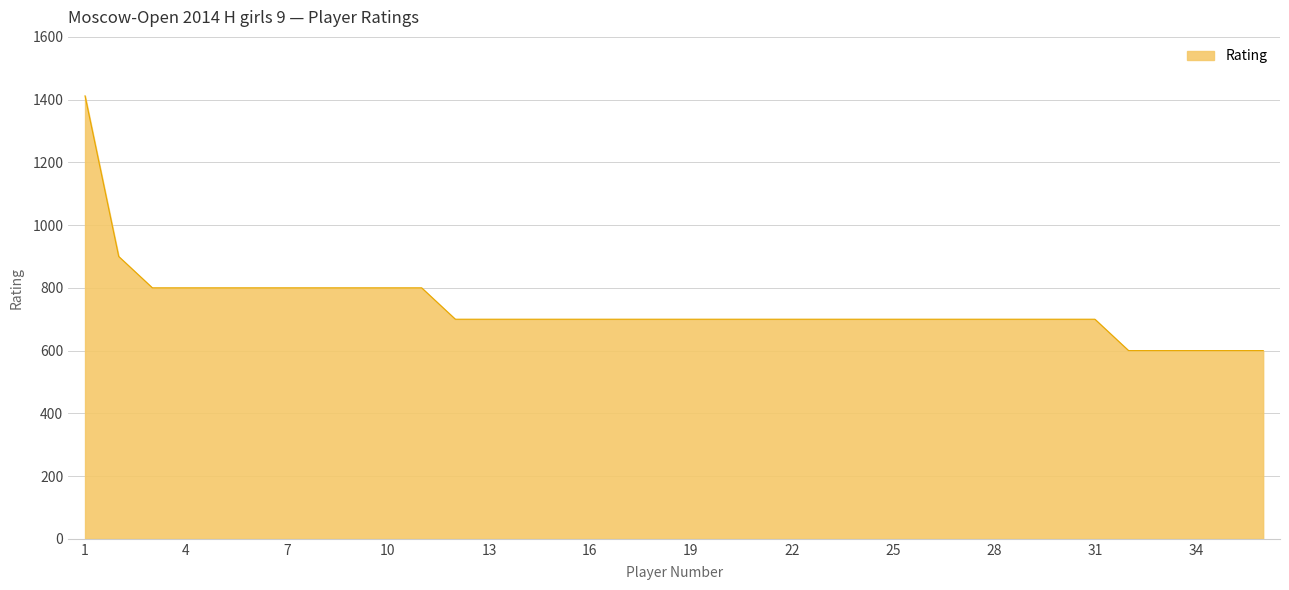

What is the smallest value displayed?

600